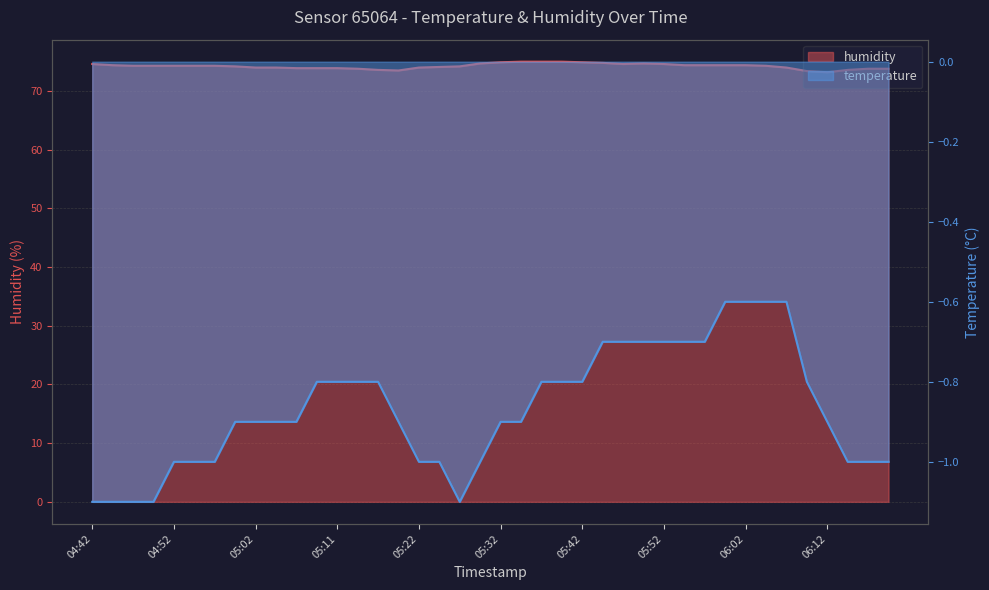

What are all the series names shown in the legend?

humidity, temperature